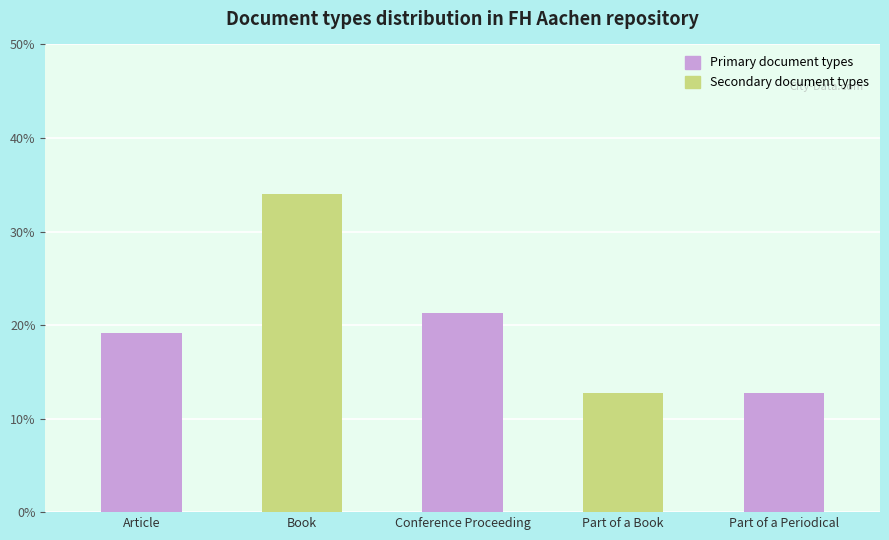

Is it true that the value at Book is 34.0?

True